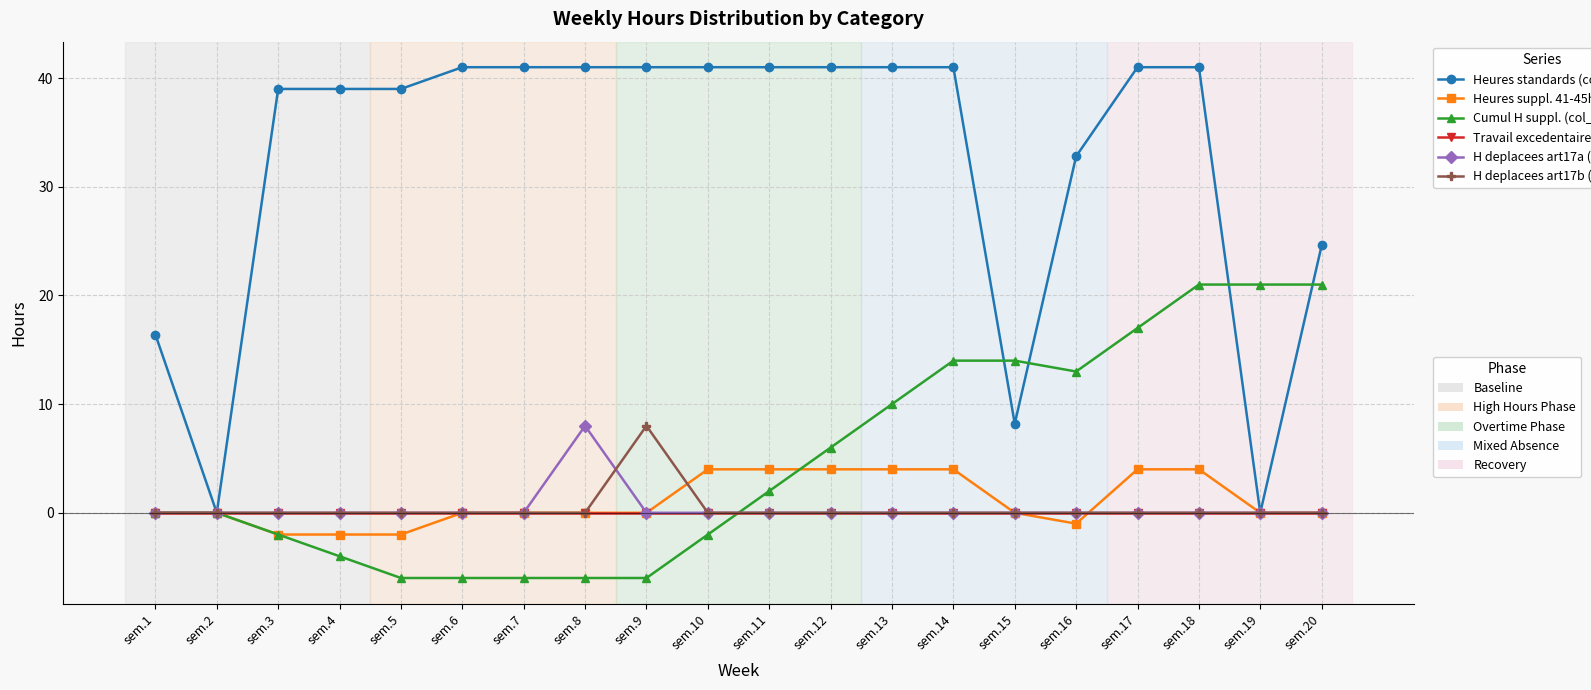

What is the spread (max minus min) of values at sem.11?

41.0